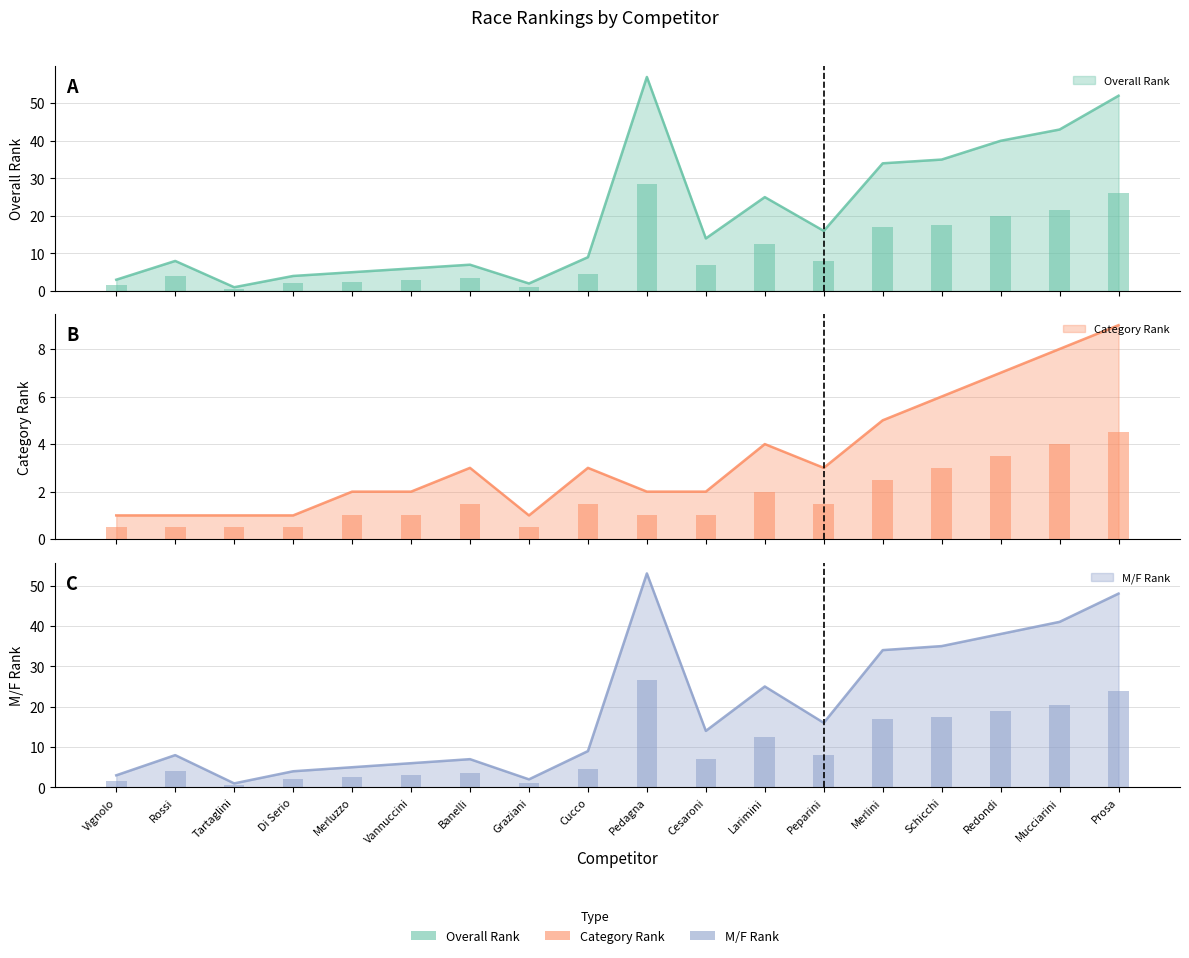

What are all the series names shown in the legend?

Overall Rank, Category Rank, M/F Rank